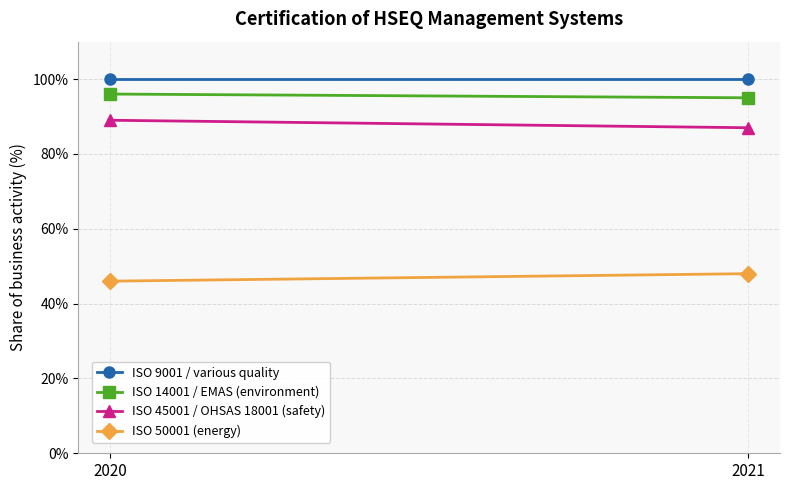

Which has a higher value, 2021 or 2020?

2021